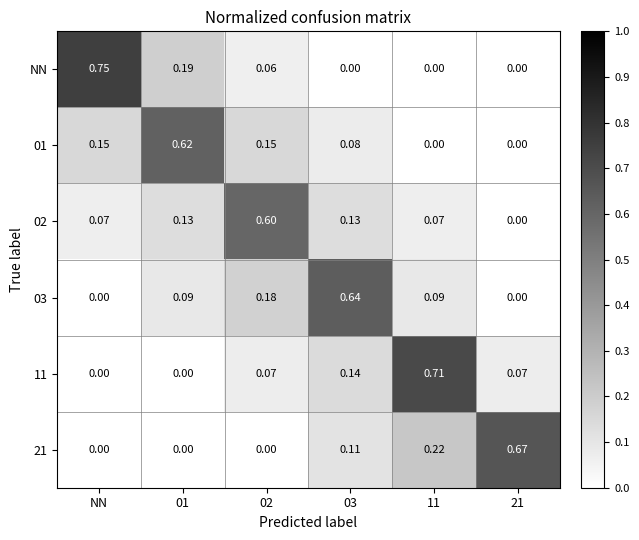

Which series has the largest range (max minus min)?

NN